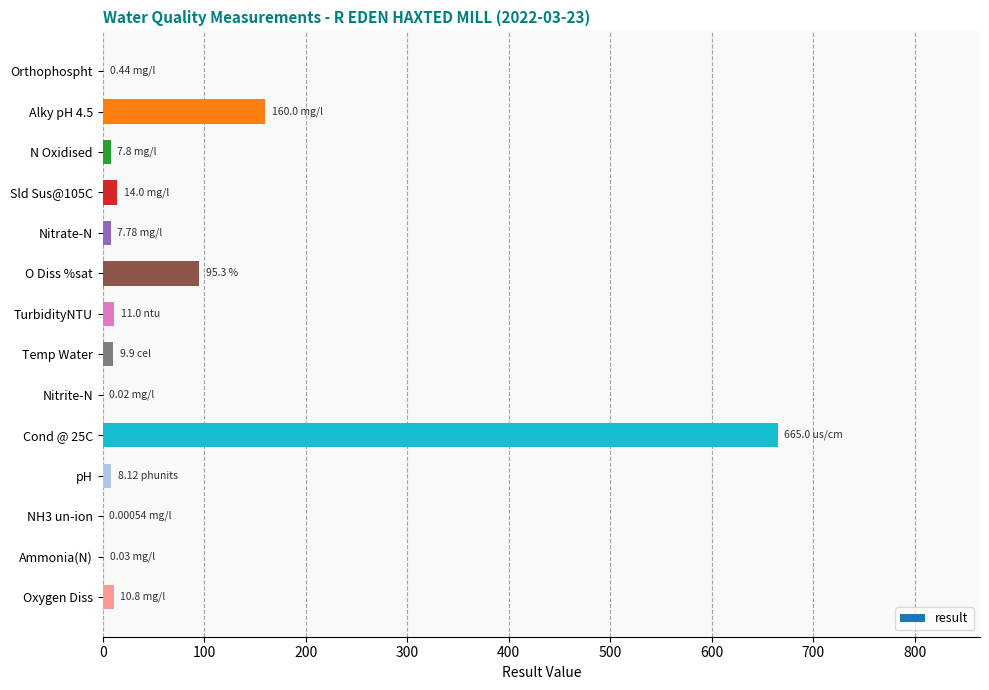

Count the number of categories in the chart.

14